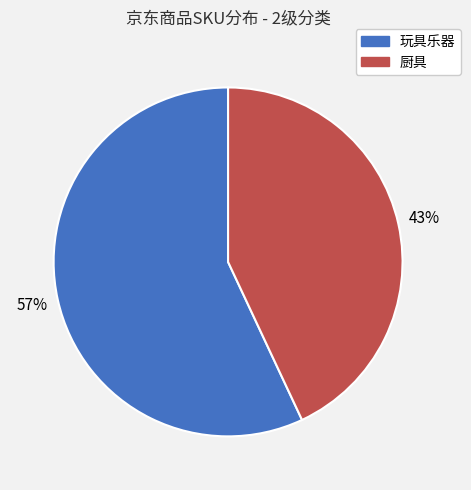

Do 玩具乐器 and 厨具 together represent more than half of the pie?

Yes